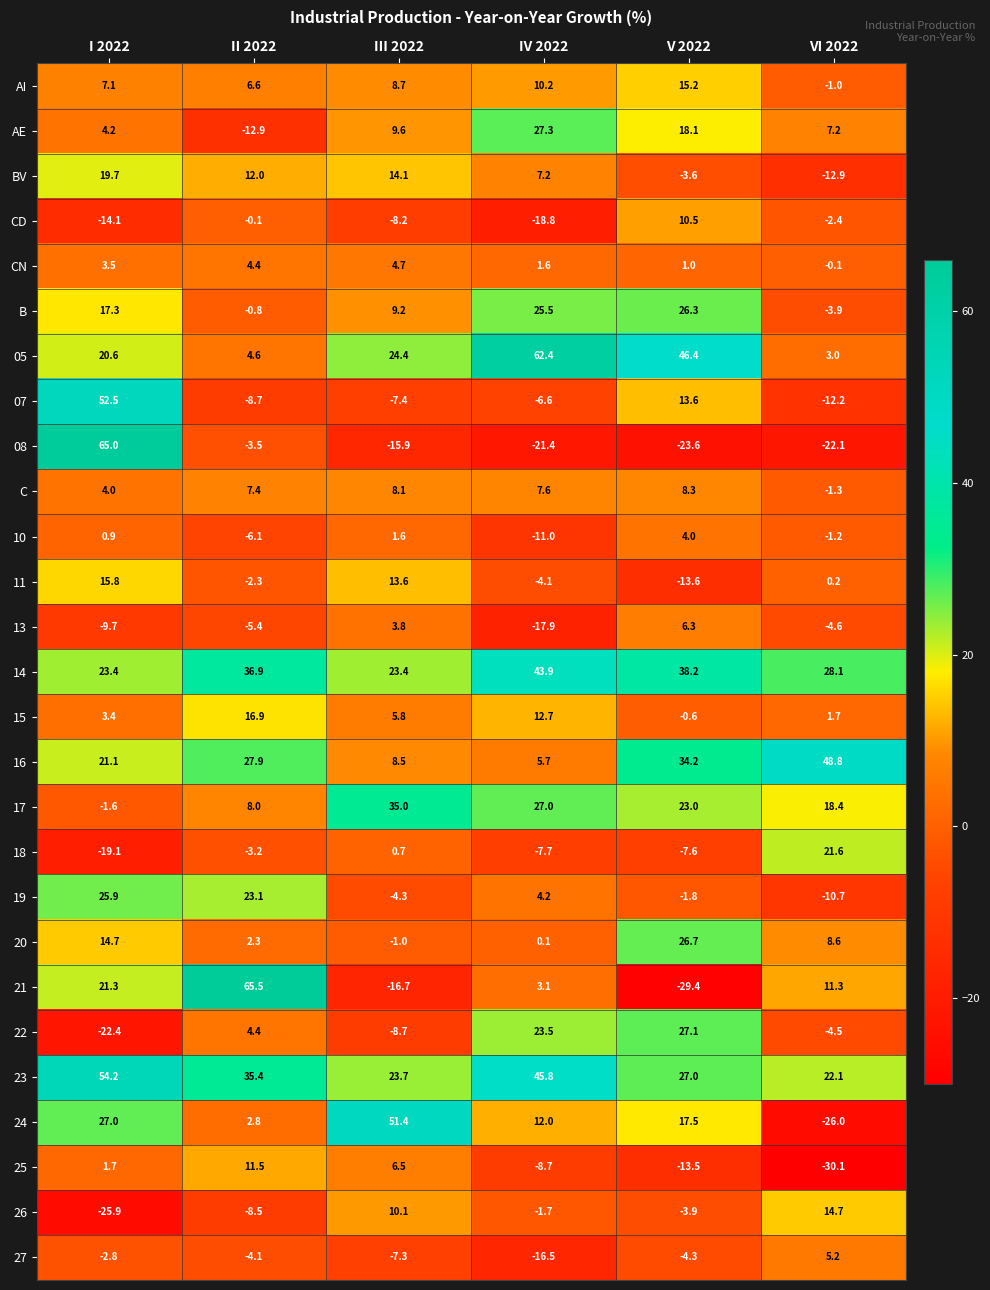

True or false: 19 has a value of -1.8 at V 2022.

True